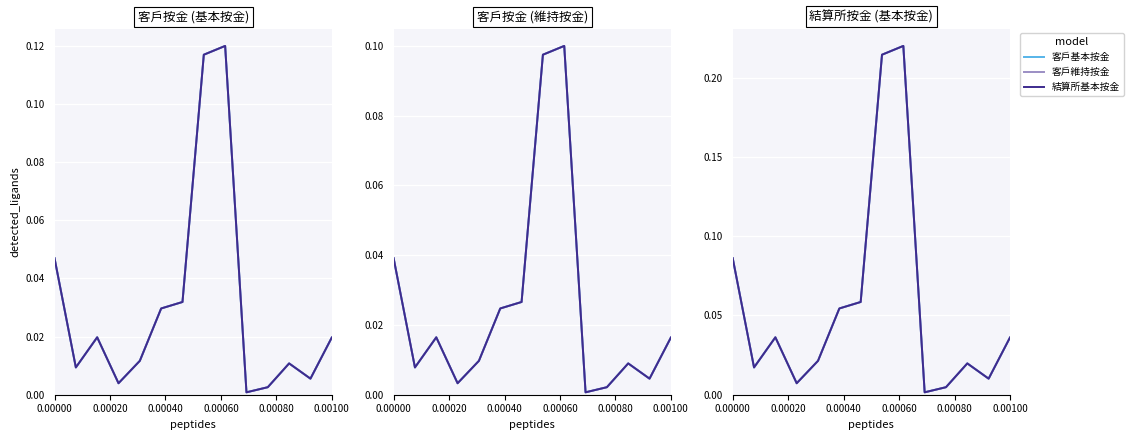

List the series in order of their overall mean, lowest first.

客戶按金 (維持按金), 客戶按金 (基本按金), 結算所按金 (基本按金)